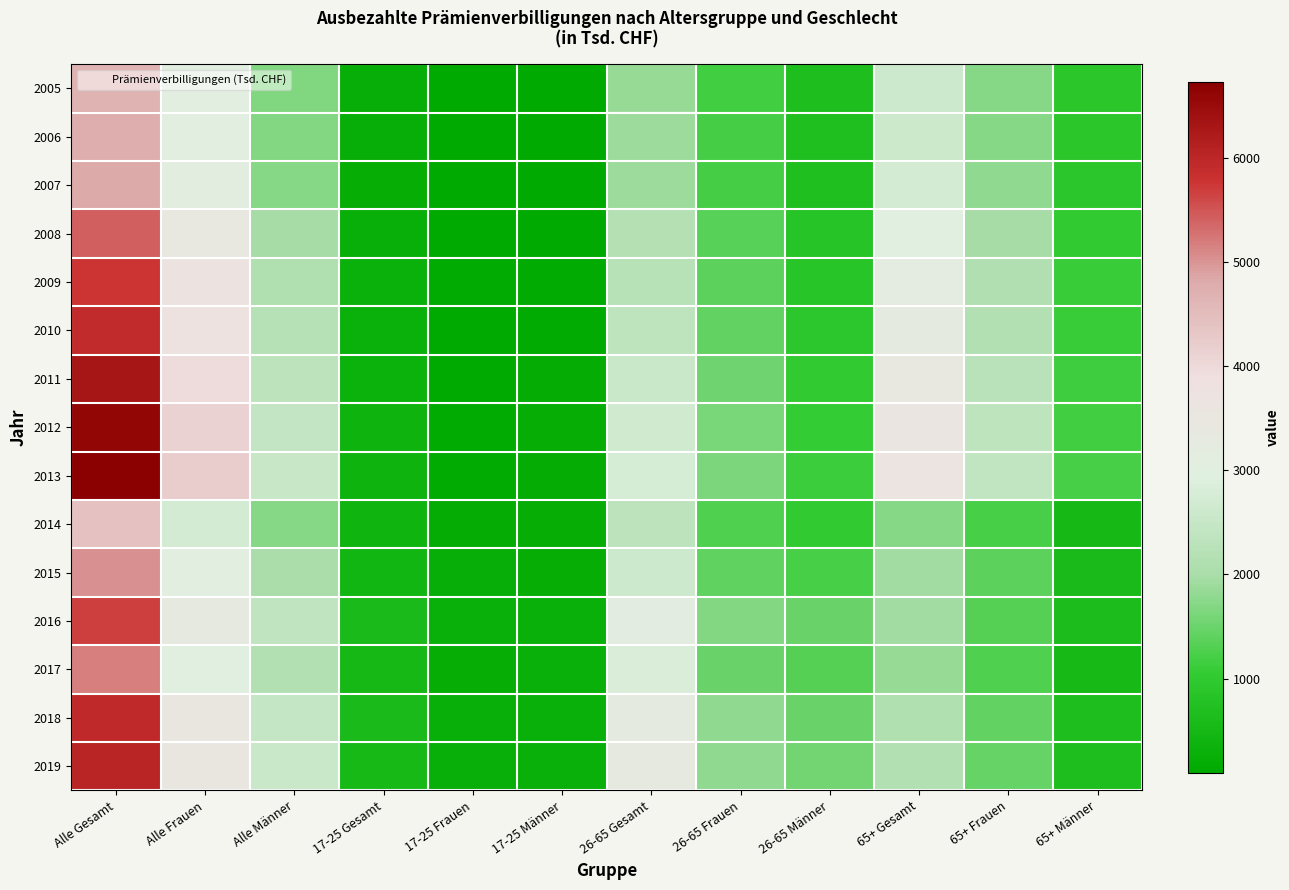

Which category has the lowest value across all series?

17-25 Männer